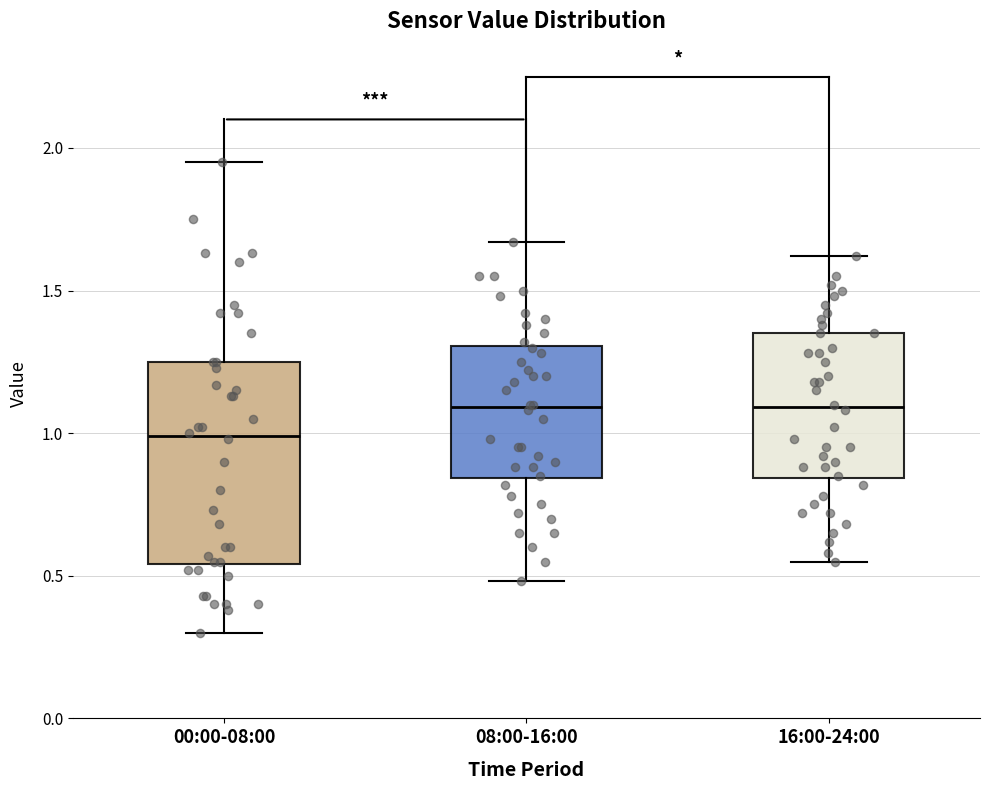

Reading left to right, transcribe this box plot: for each box, give where its median line is, the range the box spans, and where its two whiskers end, as read against the y-axis. The values are not printed on the chart, so give them approximately, as read against the axis.

00:00-08:00: median 1.00, box 0.55 to 1.25, whiskers 0.30 to 1.95
08:00-16:00: median 1.10, box 0.85 to 1.30, whiskers 0.50 to 1.65
16:00-24:00: median 1.10, box 0.85 to 1.35, whiskers 0.55 to 1.60